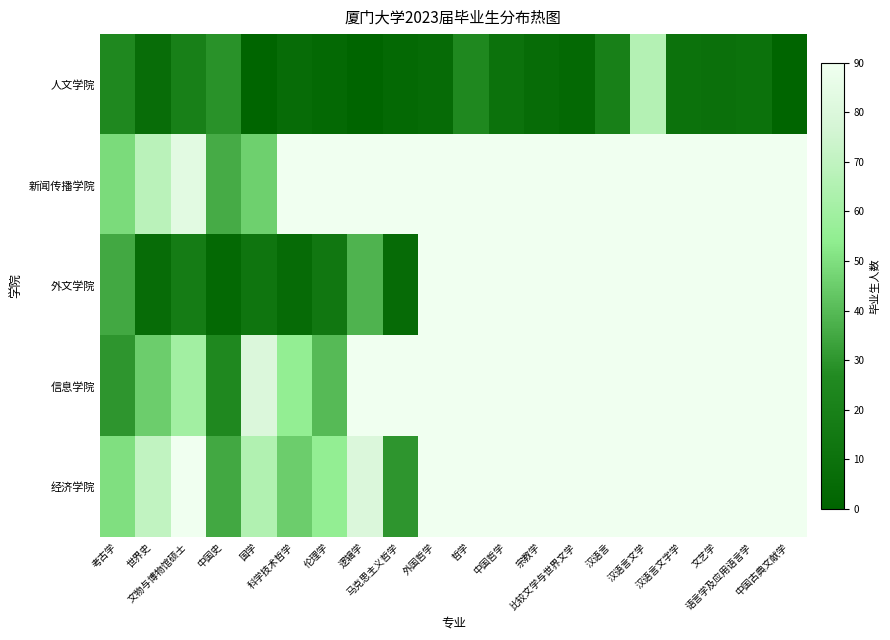

The 信息学院 series shows 80.0 at 国学. True or false?

True